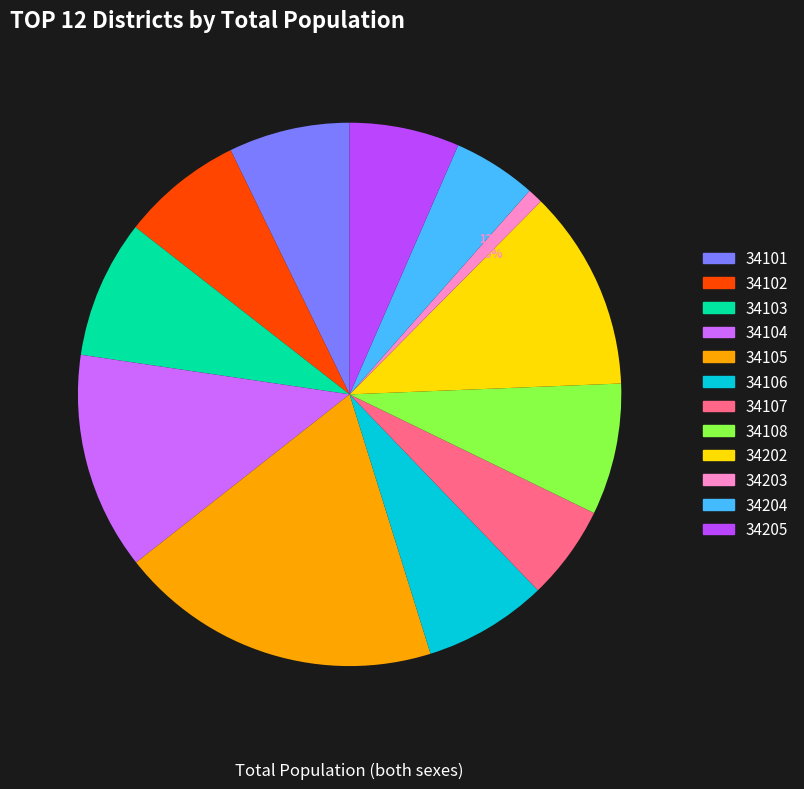

Is the sum of 34106 and 34105 greater than half?

No